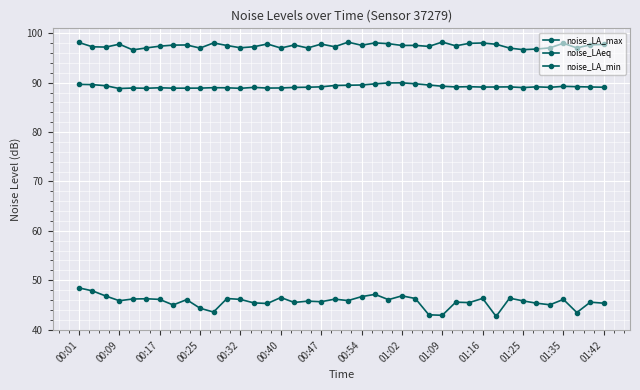

True or false: noise_LA_max and noise_LA_min cross at least once.

False